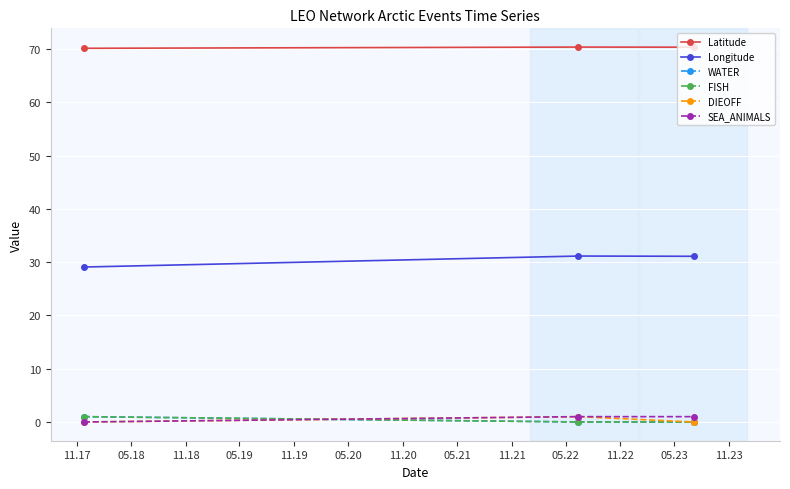

Does the chart have visible grid lines?

Yes